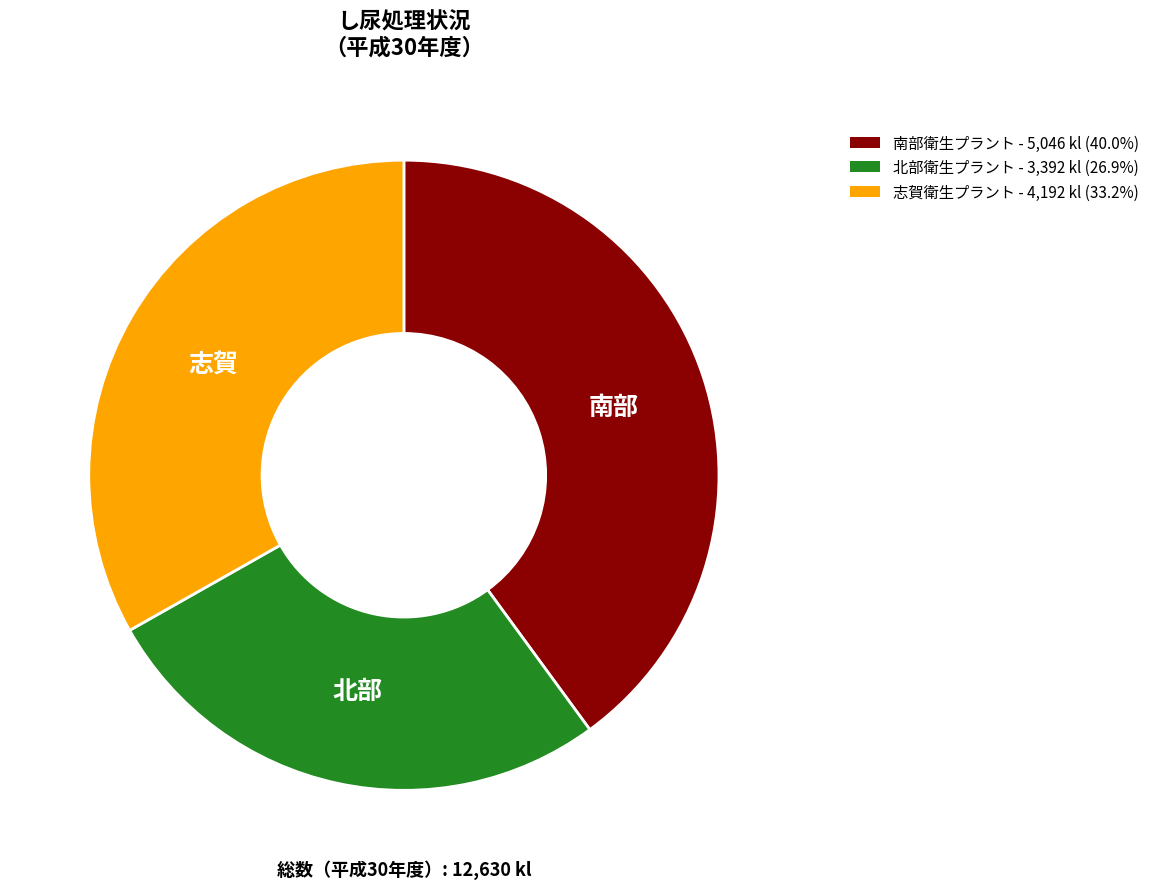

The 南部衛生プラント slice represents 40% of the pie. True or false?

True